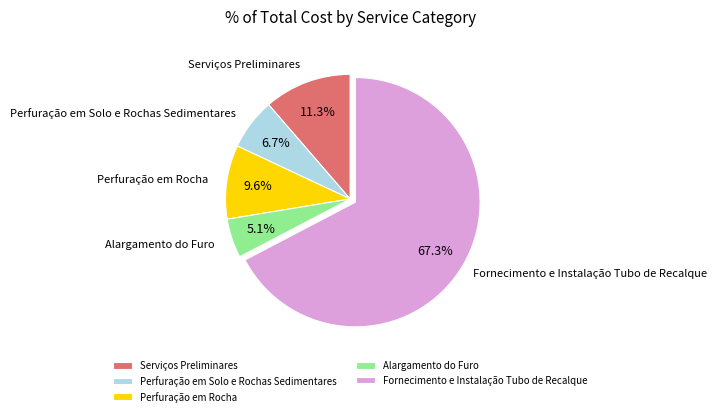

To the nearest percent, what portion does Fornecimento e Instalação Tubo de Recalque represent?

67%